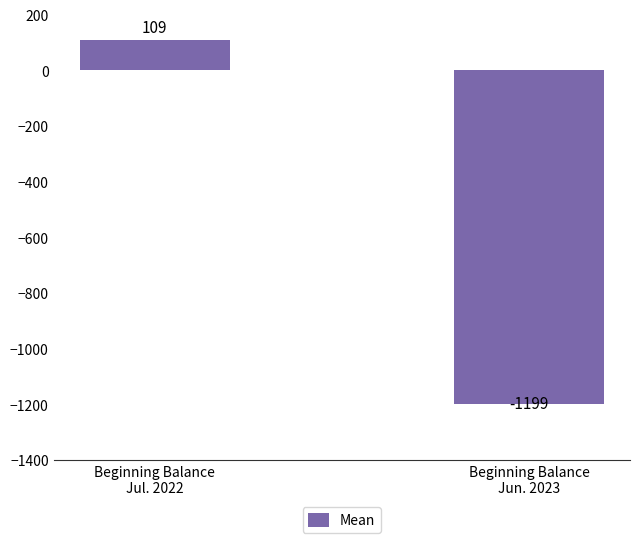

Reading right to left, what are all the values shown in this chart?

Beginning Balance
Jun. 2023=-1199	Beginning Balance
Jul. 2022=109